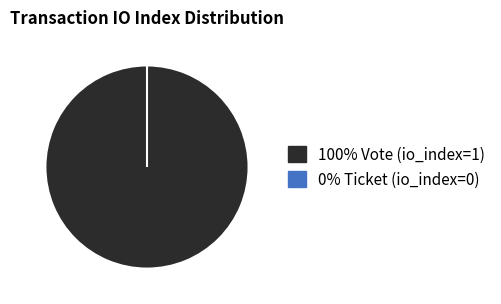

Is it true that Vote (io_index=1) is 100% of the pie?

True